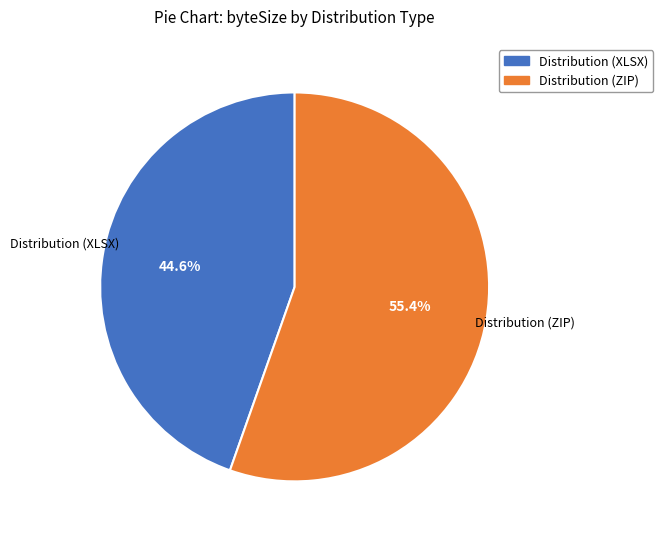

Rank the categories by value from highest to lowest.

Distribution (ZIP), Distribution (XLSX)